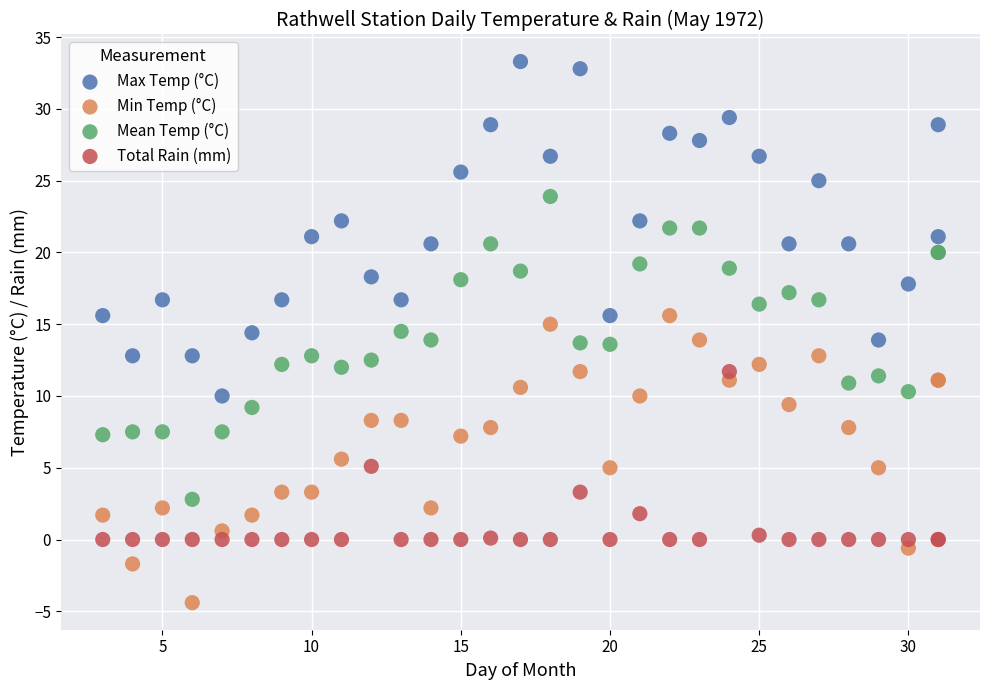

Which series has the widest spread of Y values?

Max Temp (°C)